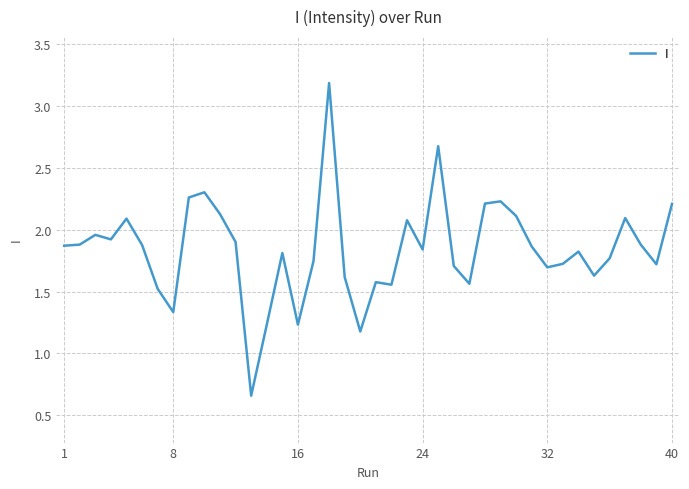

What is the greatest value displayed?

3.2